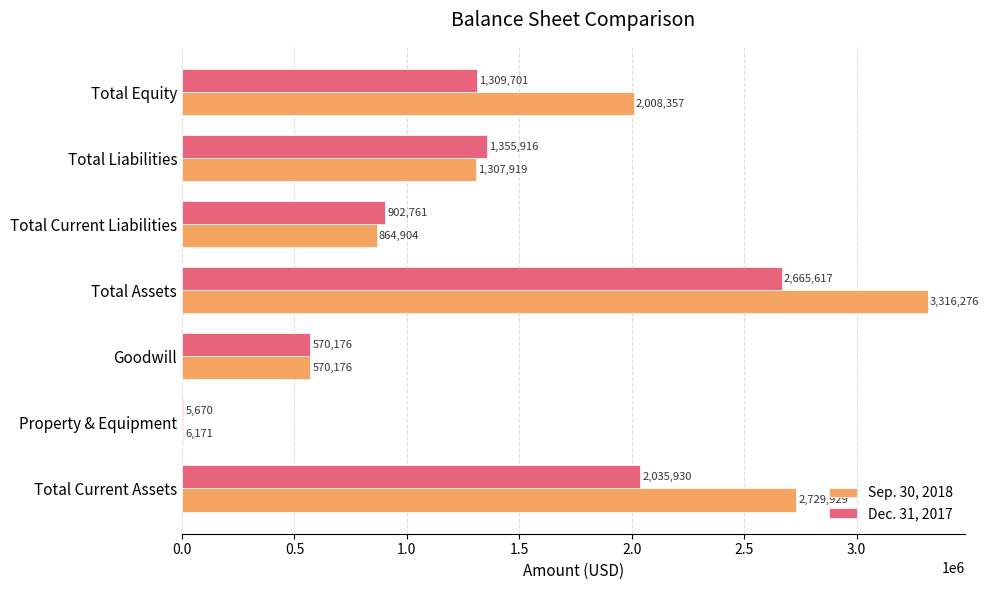

What is the sum of all Dec. 31, 2017 values?

8845771